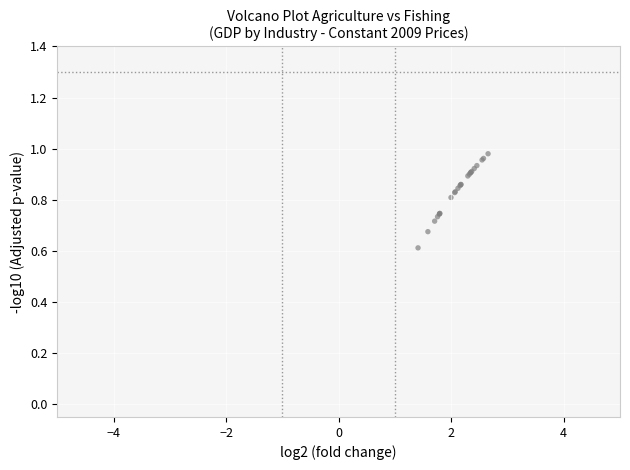

What Y value in the scatter plot is closest to 0?

0.6